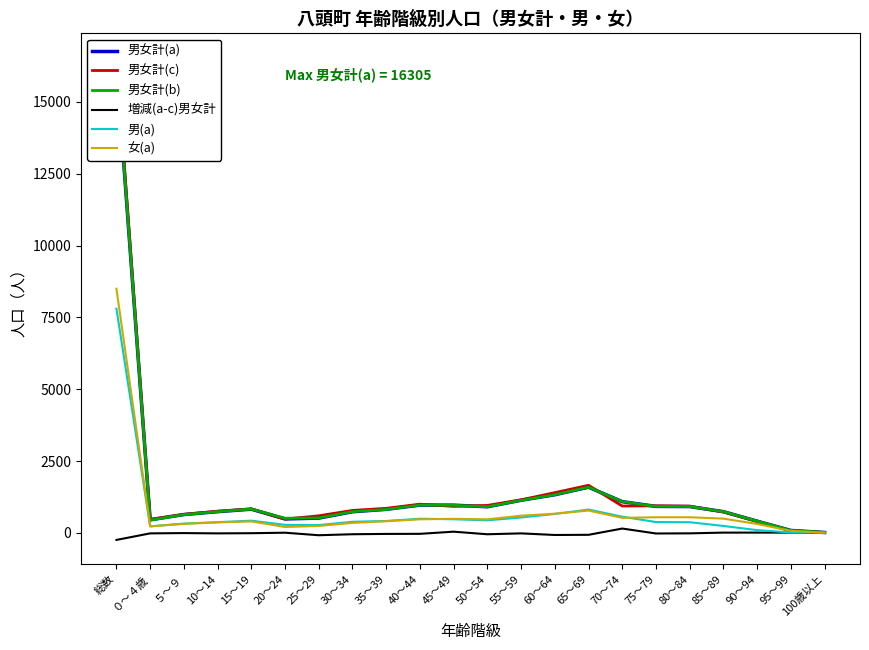

How many data points in 増減(a-c)男女計 are less than -16?

9